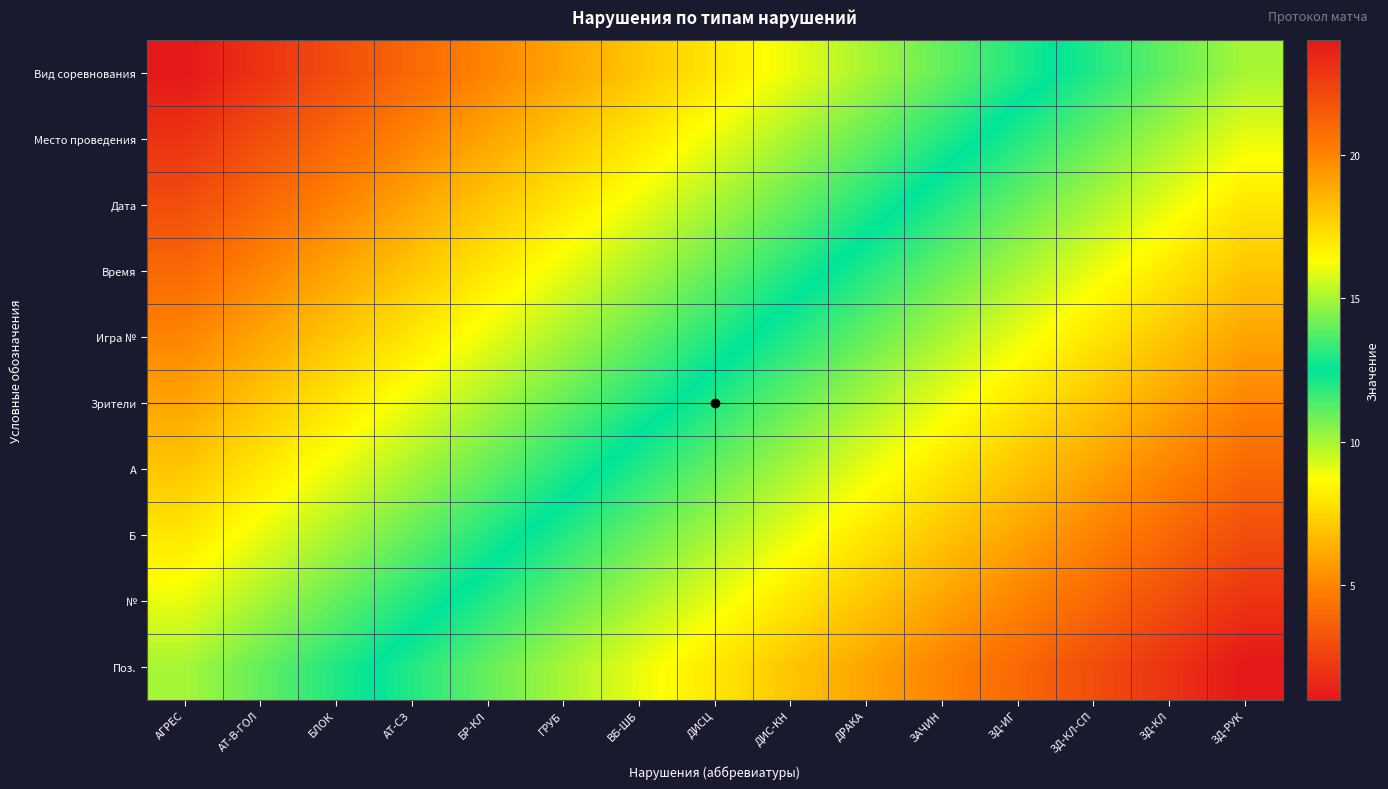

Which series changed the most between АГРЕС and ВБ-ШБ?

Вид соревнования